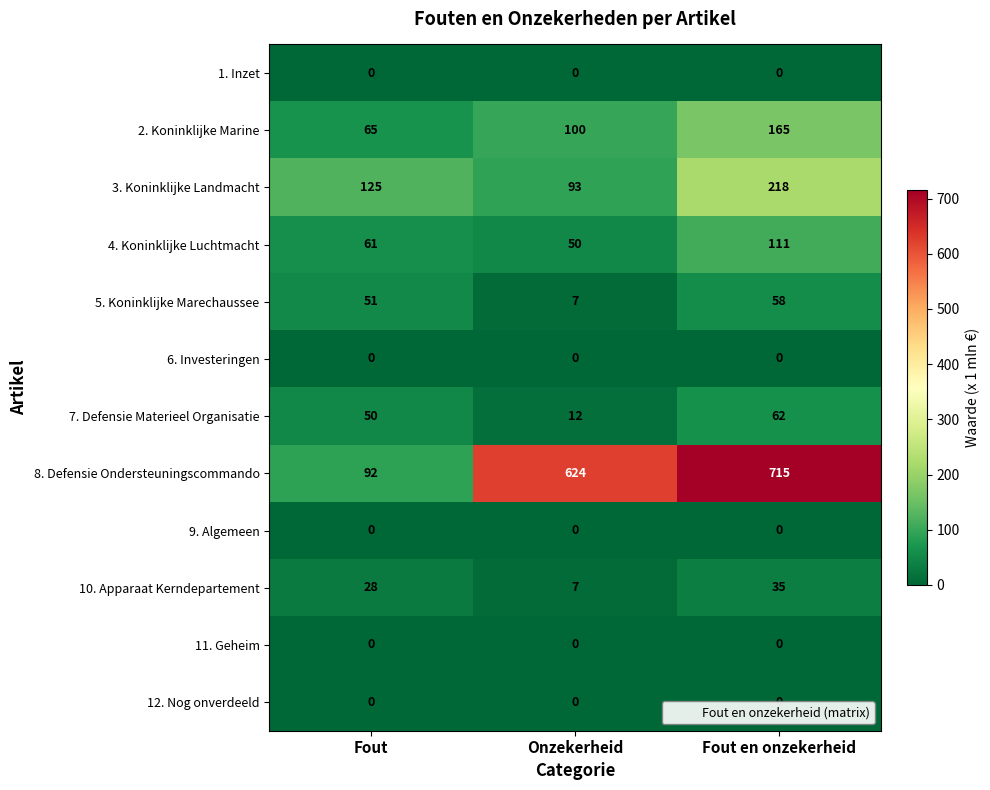

What is the difference between the maximum and minimum values in the 7. Defensie Materieel Organisatie series?

50